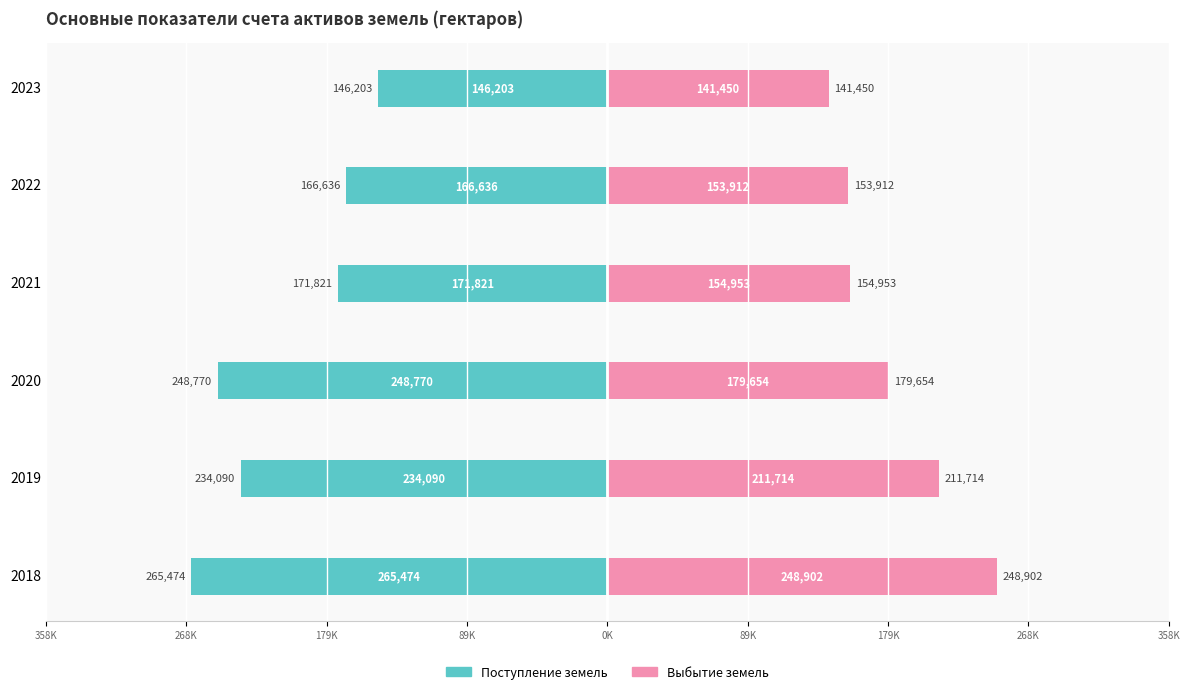

The value of Выбытие земель at 2021 is 49951. True or false?

False